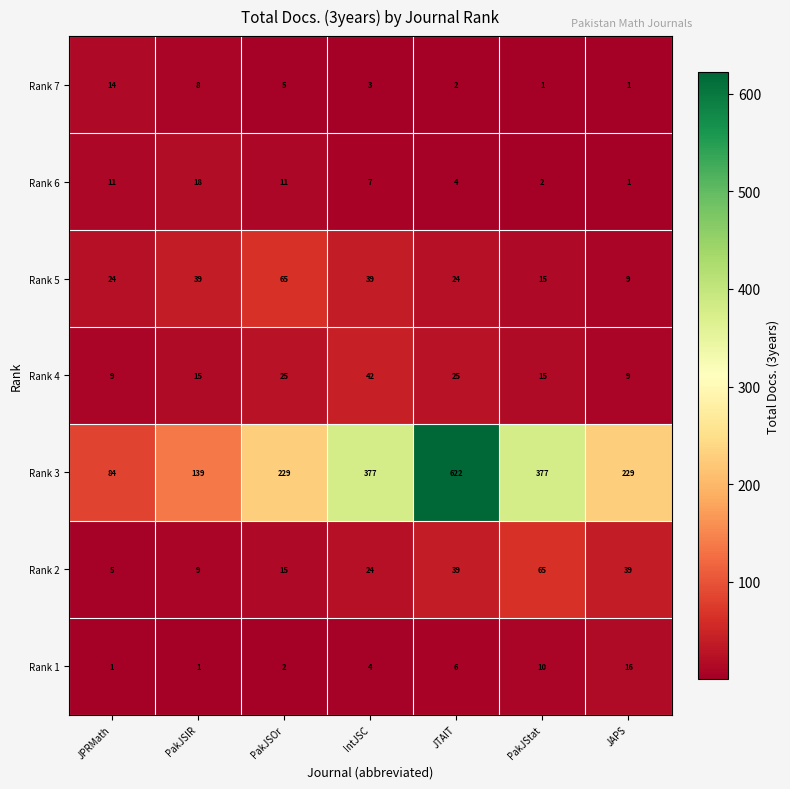

What is the maximum value shown in the chart?

622